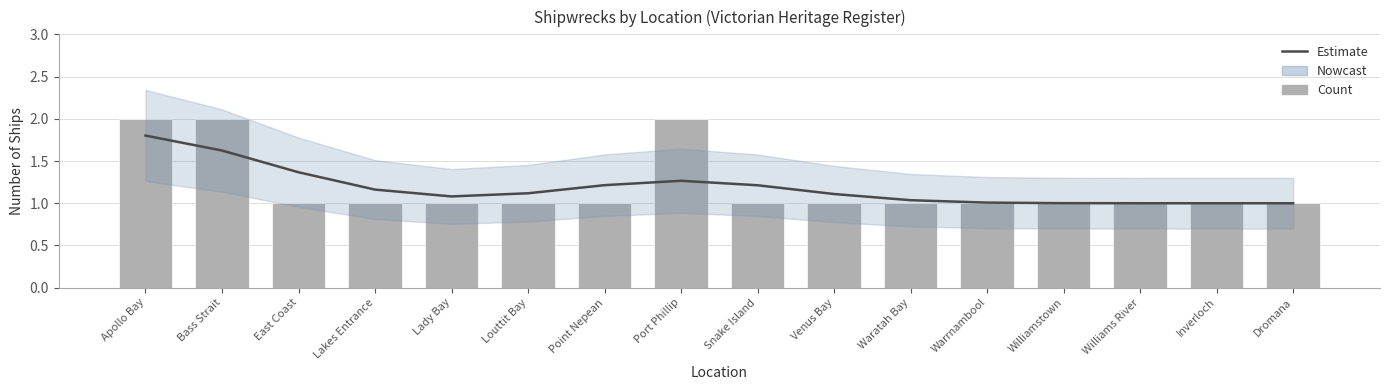

Reading left to right, transcribe all the data shown in this chart.

Estimate: 1.8	1.6	1.4	1.2	1.1	1.1	1.2	1.3	1.2	1.1	1.0	1.0	1.0	1.0	1.0	1.0
Count: 2.0	2.0	1.0	1.0	1.0	1.0	1.0	2.0	1.0	1.0	1.0	1.0	1.0	1.0	1.0	1.0